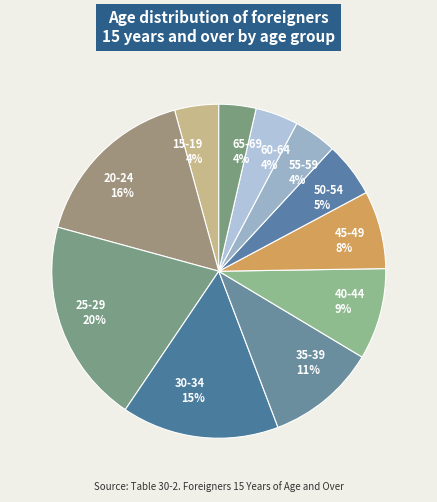

To the nearest percent, what percentage of the pie is 25-29?

20%